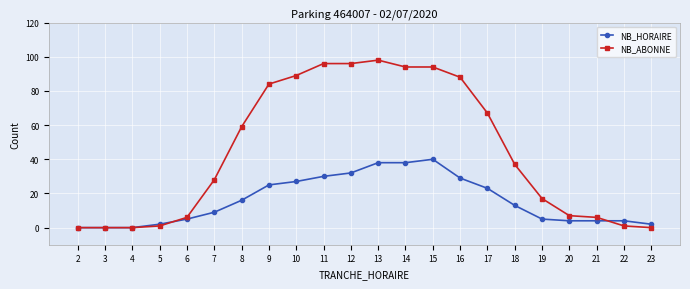

True or false: NB_ABONNE and NB_HORAIRE cross at least once.

True